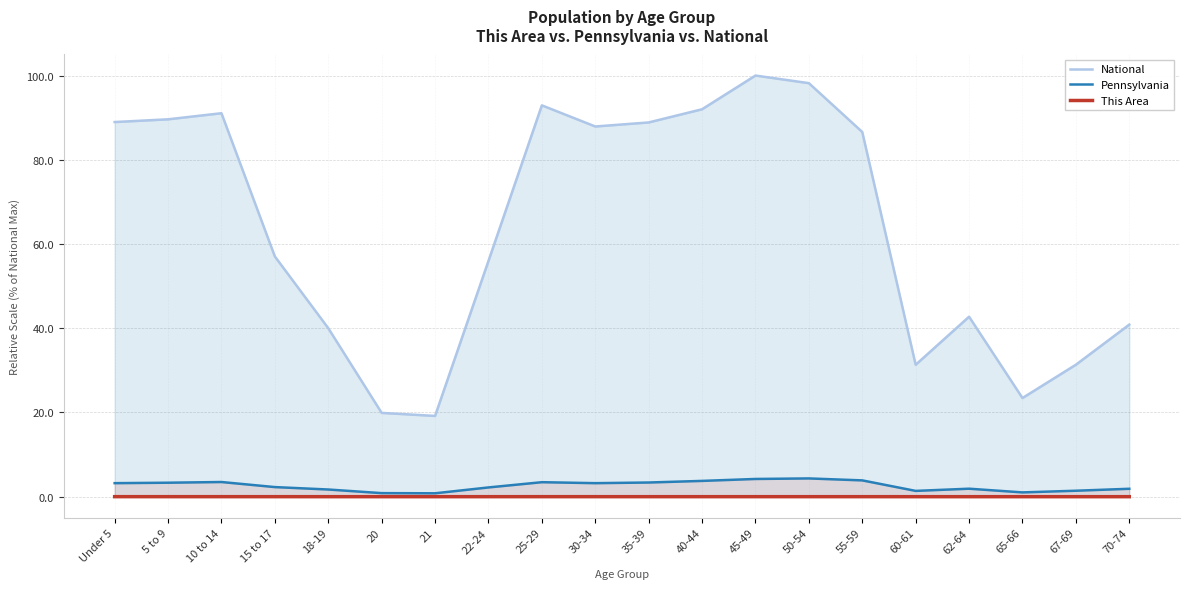

What is the label of the 16th point from the left?

60-61